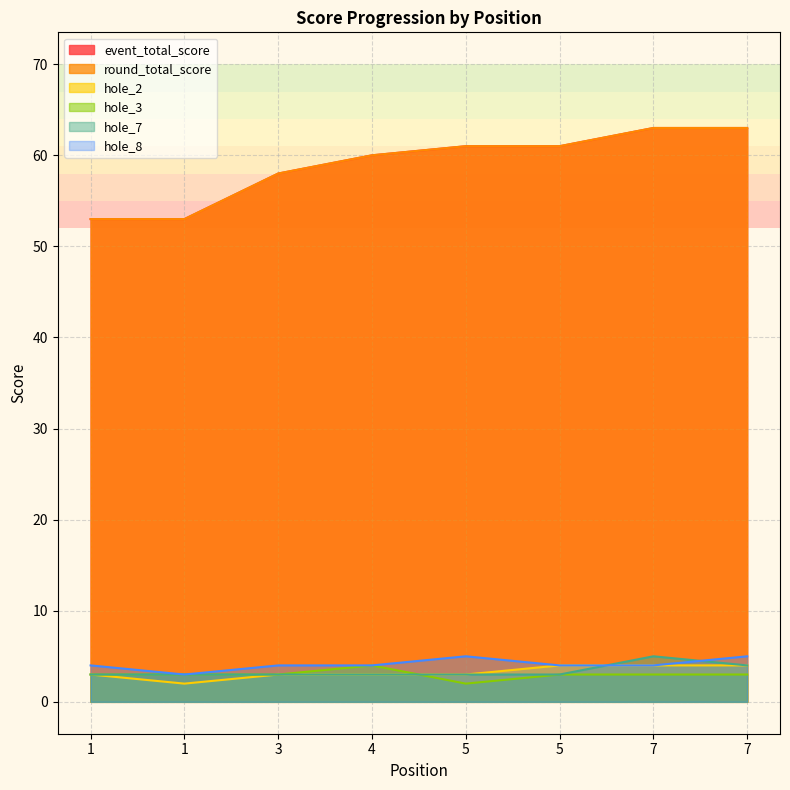

Reading right to left, list all the values displayed in this chart.

event_total_score: 7=63	7=63	5=61	5=61	4=60	3=58	1=53	1=53
round_total_score: 7=63	7=63	5=61	5=61	4=60	3=58	1=53	1=53
hole_2: 7=4	7=4	5=4	5=3	4=3	3=3	1=2	1=3
hole_3: 7=3	7=3	5=3	5=2	4=4	3=3	1=3	1=3
hole_7: 7=4	7=5	5=3	5=3	4=3	3=3	1=3	1=3
hole_8: 7=5	7=4	5=4	5=5	4=4	3=4	1=3	1=4